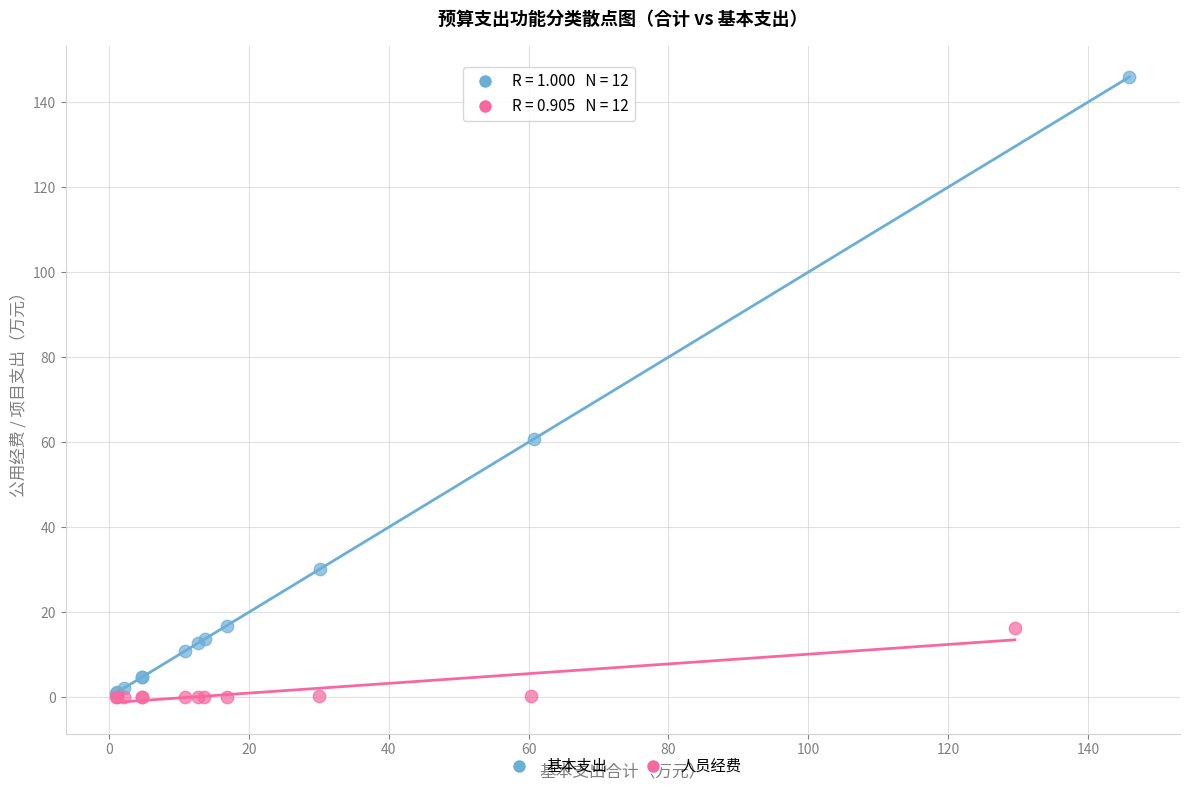

Which series has the widest spread of Y values?

基本支出